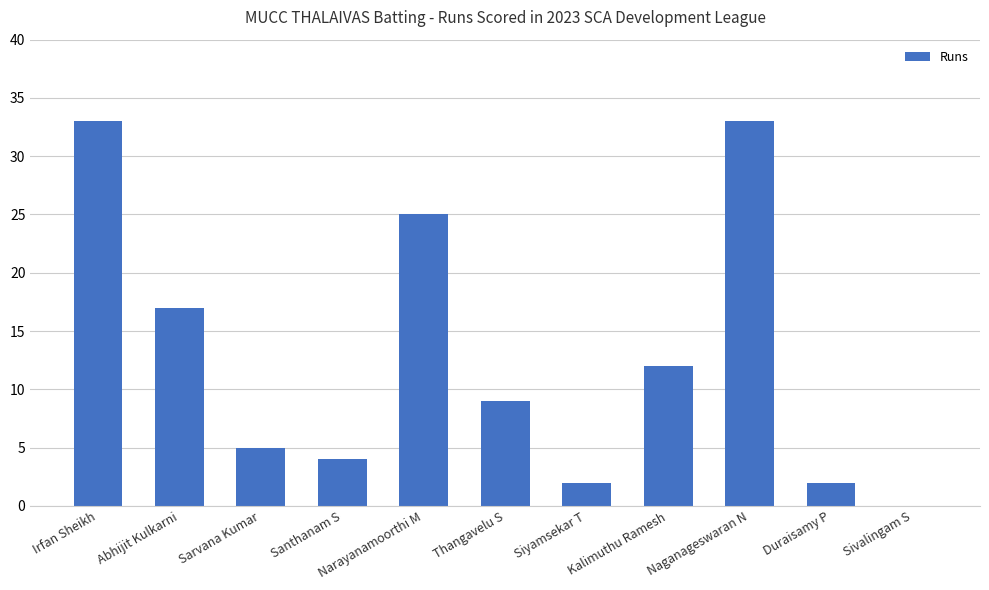

Reading left to right, what are all the values shown in this chart?

33	17	5	4	25	9	2	12	33	2	0